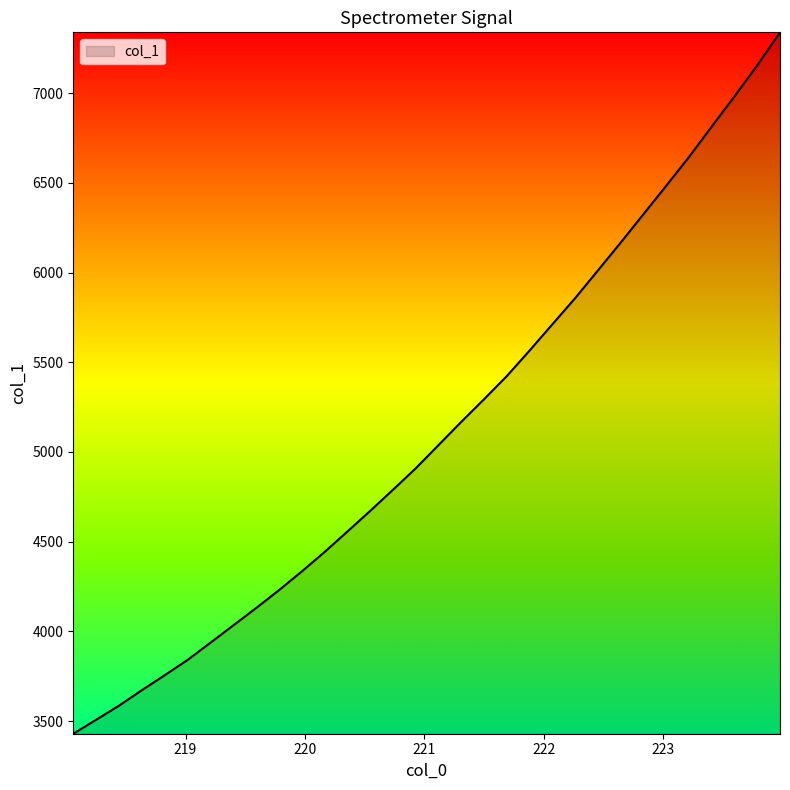

What is the maximum value shown in the chart?

7338.3